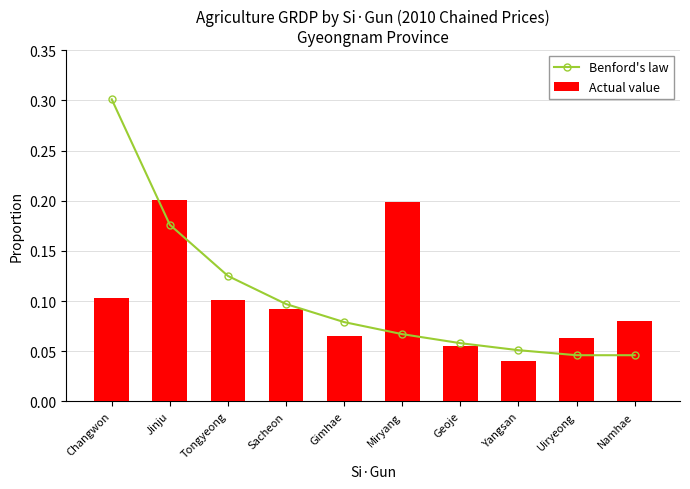

The Actual value series shows 0.1 at Sacheon. True or false?

True